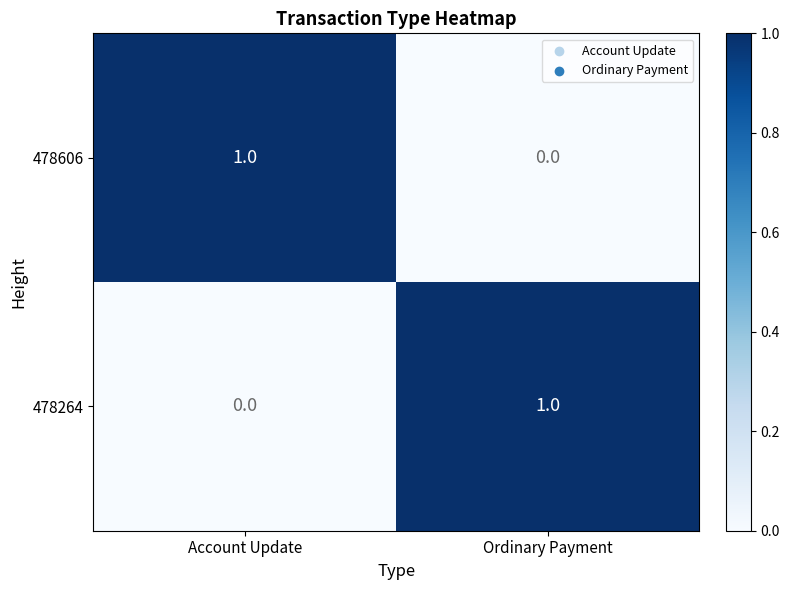

Rank the categories by 478264 value from highest to lowest.

Ordinary Payment, Account Update